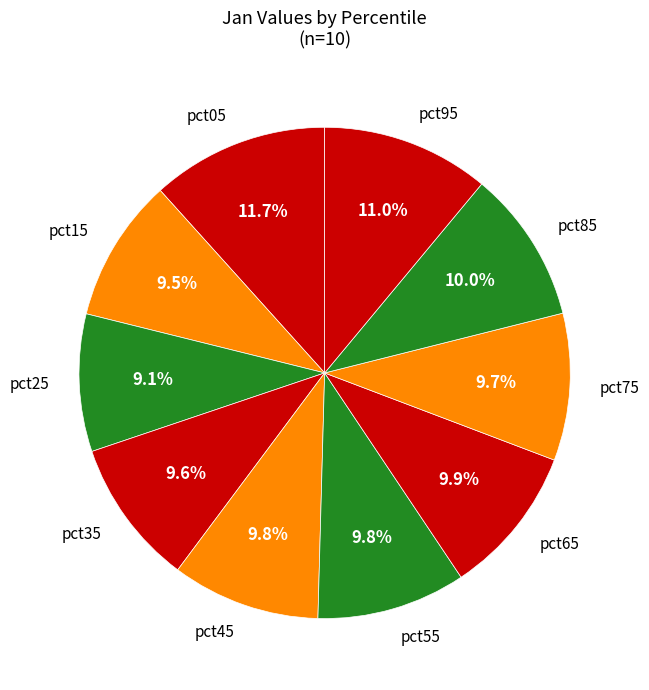

True or false: pct95 accounts for 26% of the total.

False